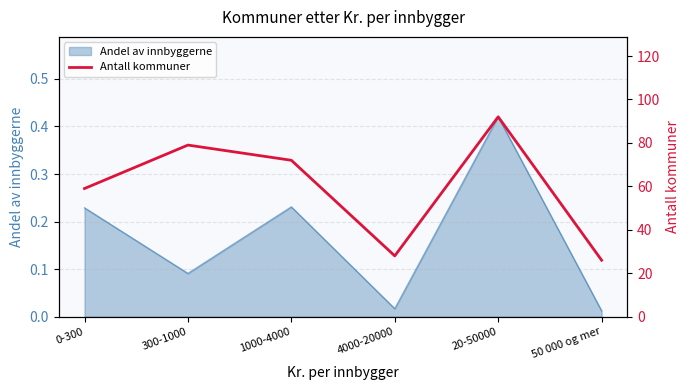

The value at 4000-20000 is 28. True or false?

True